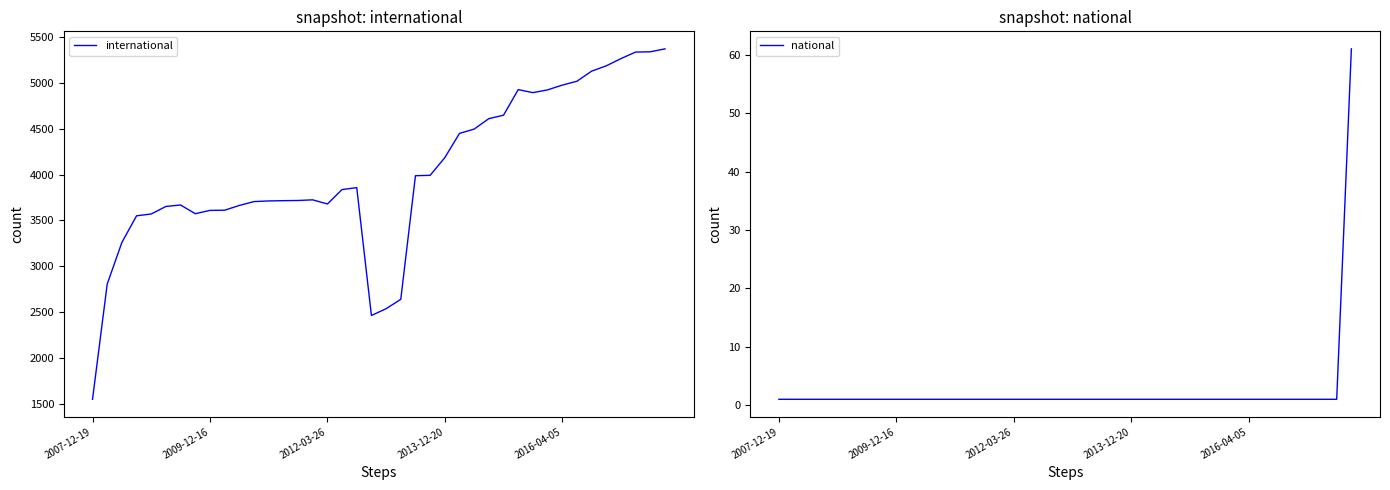

True or false: national has more than 1 points higher than both neighbors.

False